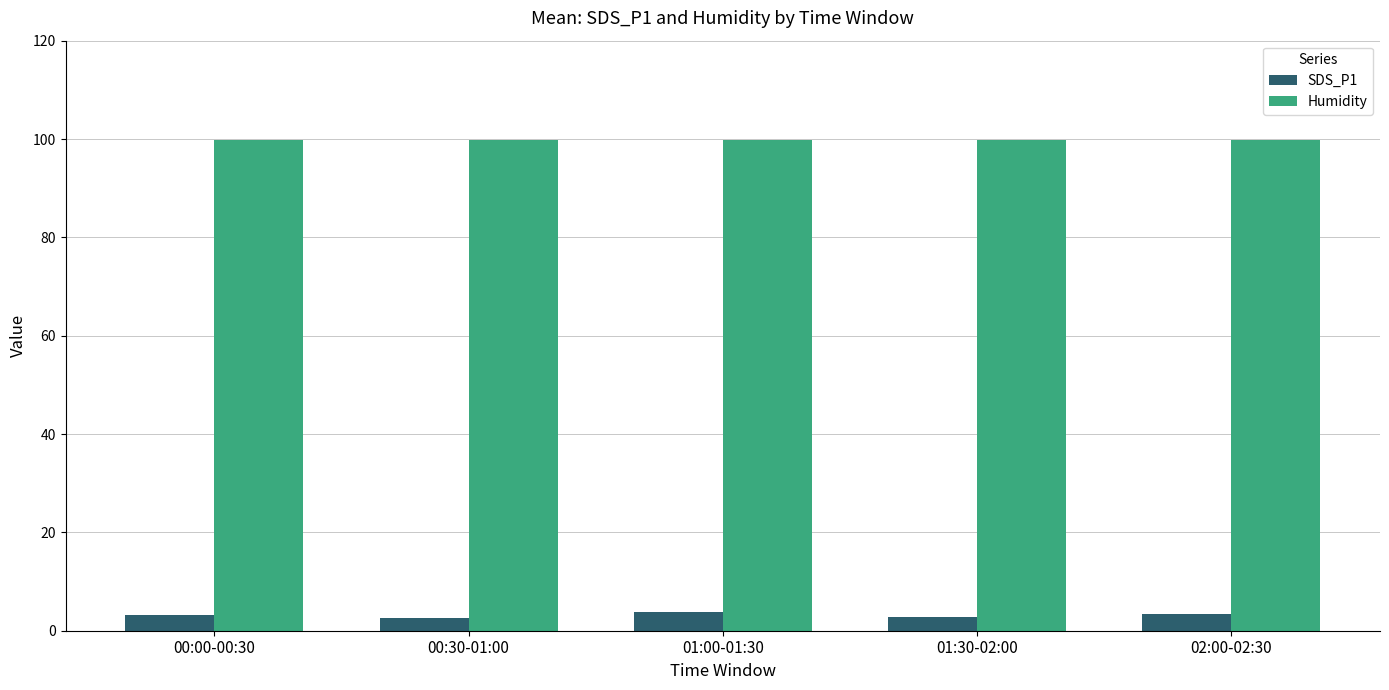

What is the difference between the maximum and minimum values in the SDS_P1 series?

1.4